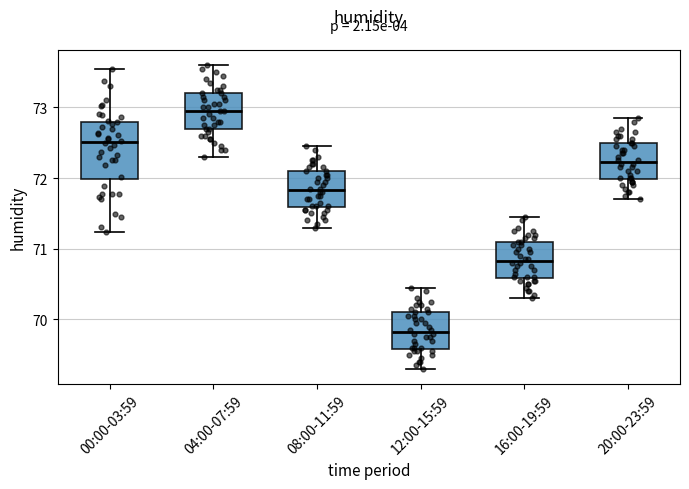

Where does the median line of the box for 04:00-07:59 sit on the y-axis? The values are not printed on the chart, so give them approximately, as read against the axis.

73.0